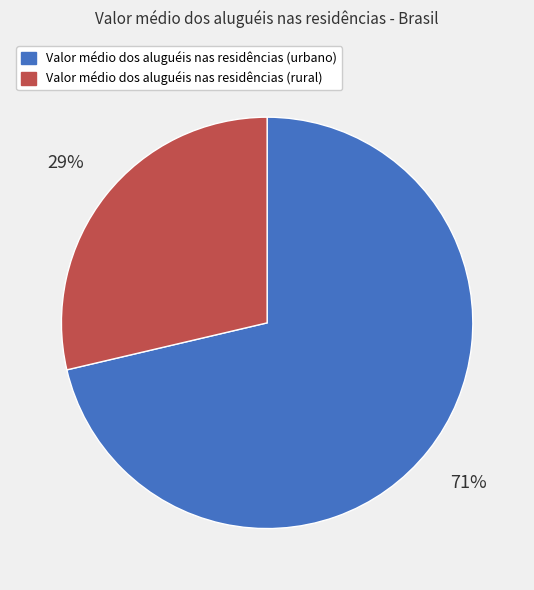

To the nearest percent, what percentage of the pie is Valor médio dos aluguéis nas residências (urbano)?

71%